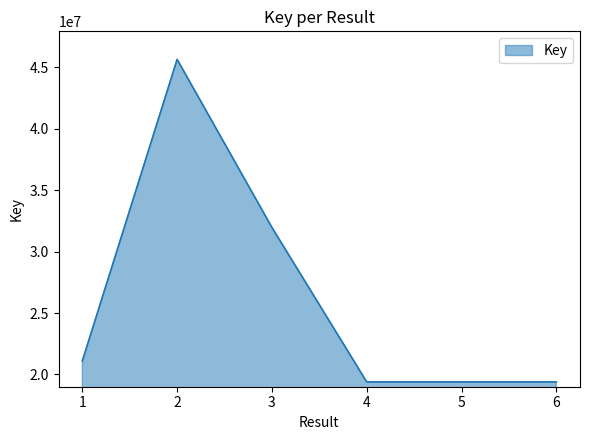

What is the difference between the values at 4 and 1?

1714402